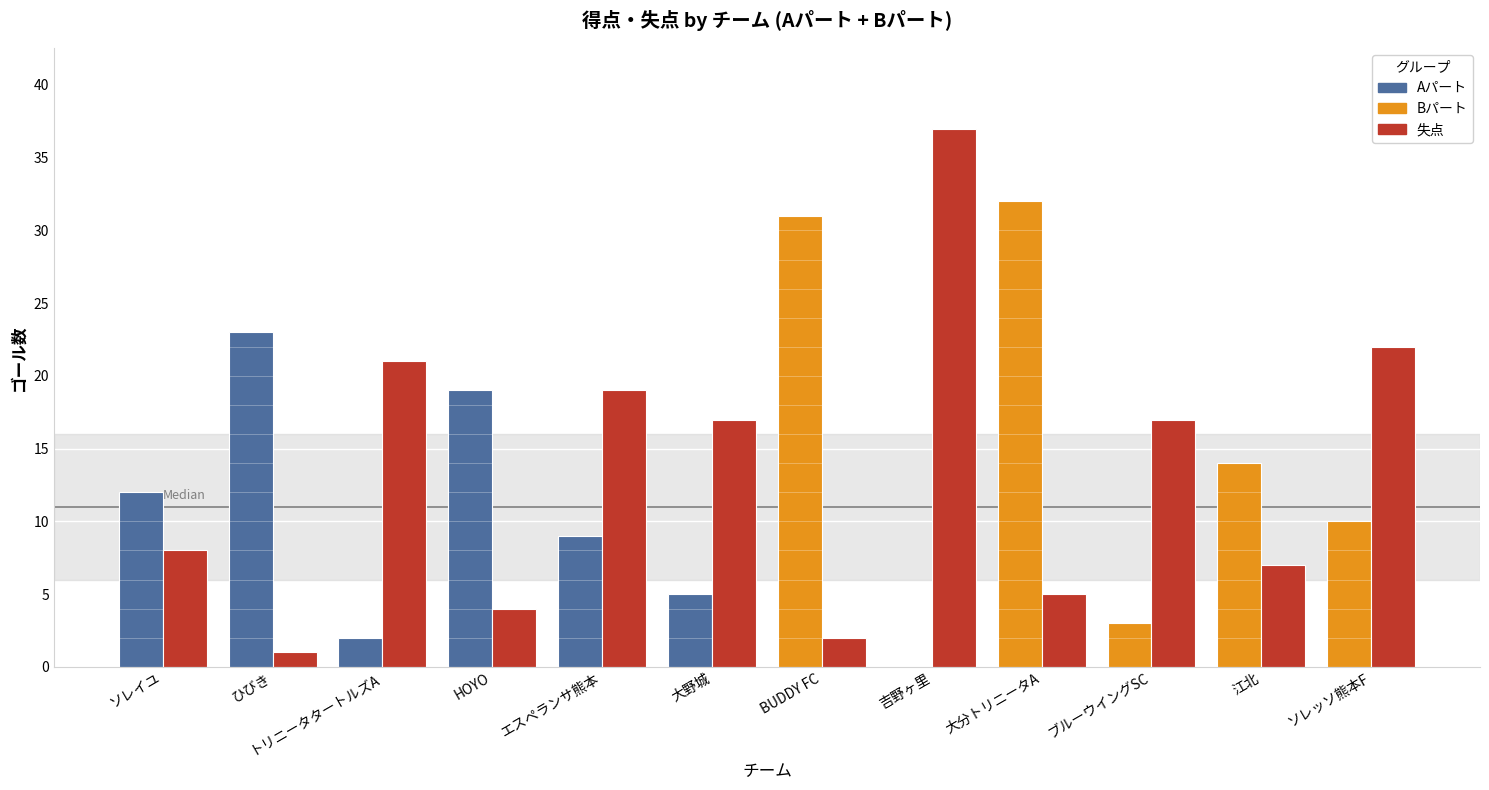

What is the label of the 12th bar from the right?

ソレイユ